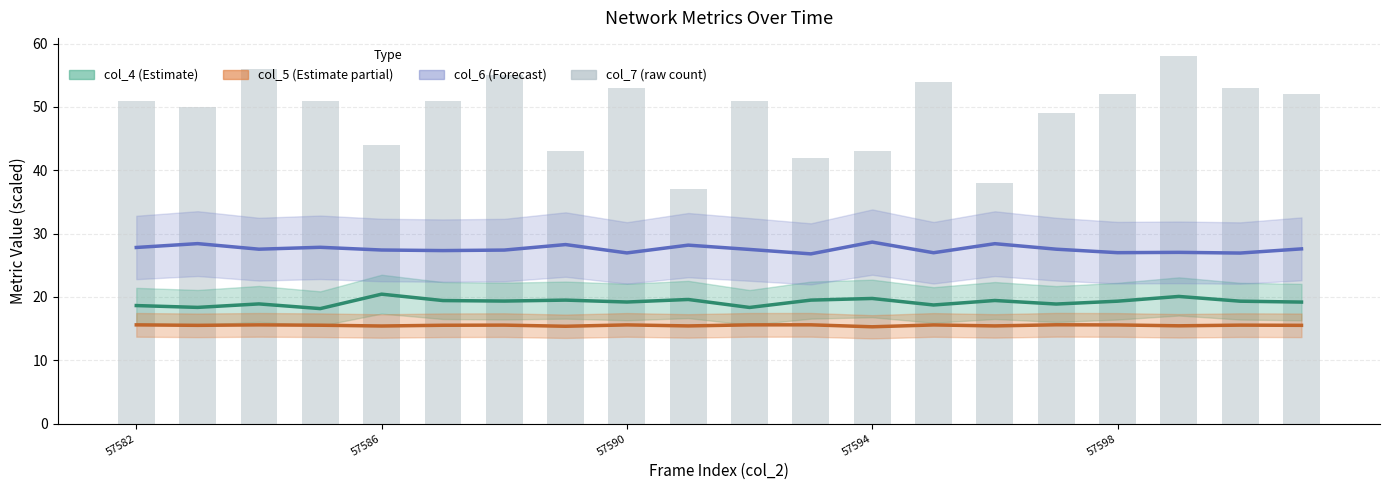

What is the sum of all col_4 (Estimate) values?

384.1